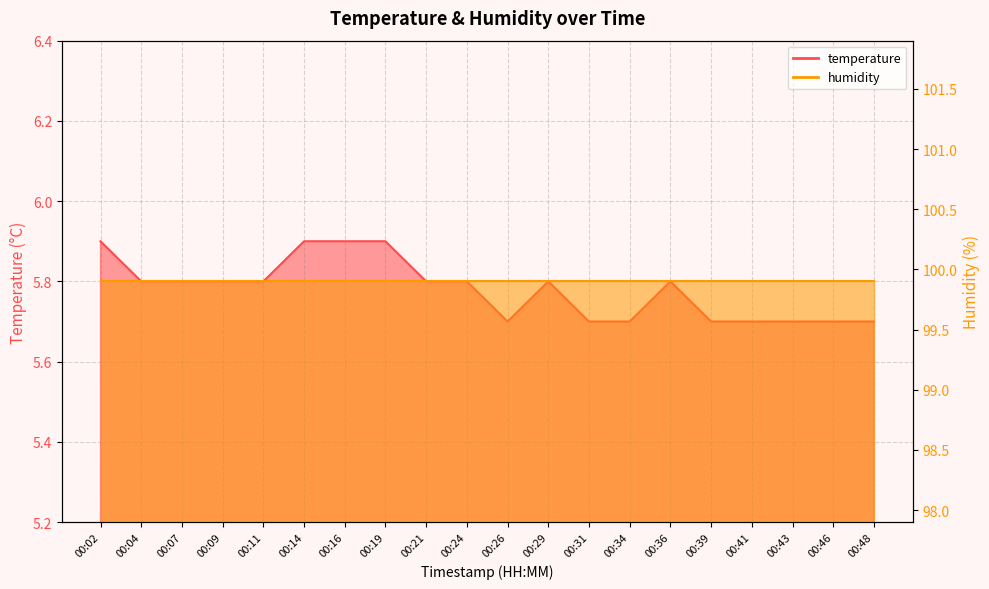

Which category has the highest value across all series?

00:02